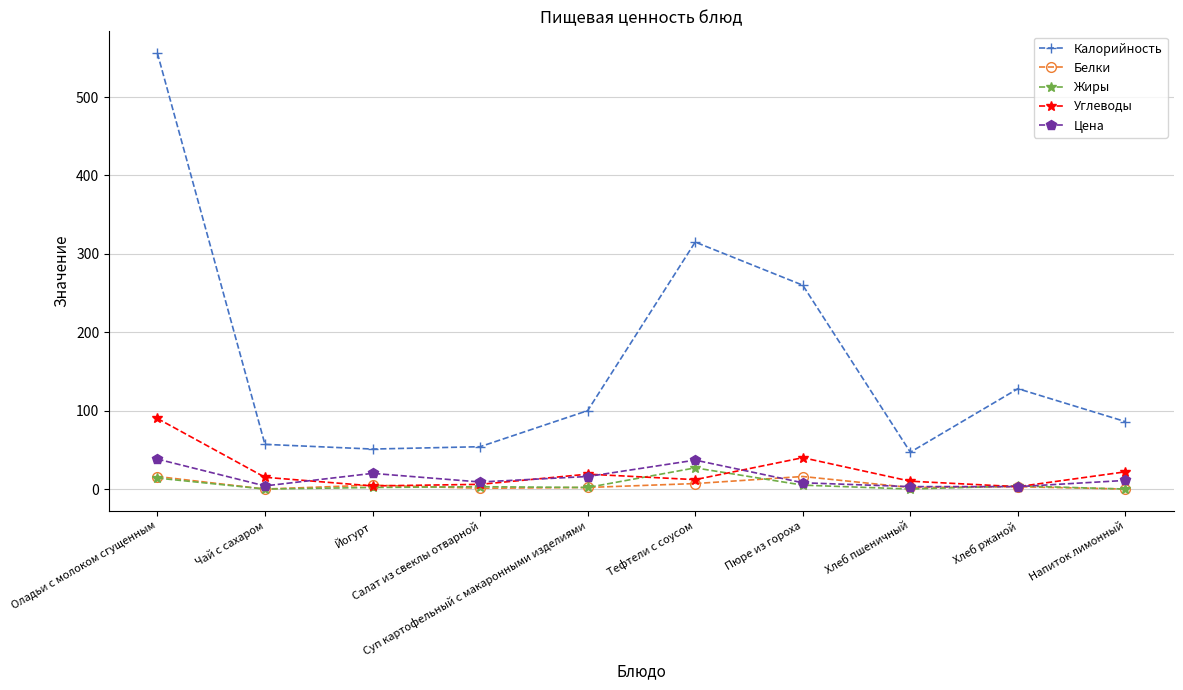

What is the difference between the maximum and minimum values in the Калорийность series?

509.0